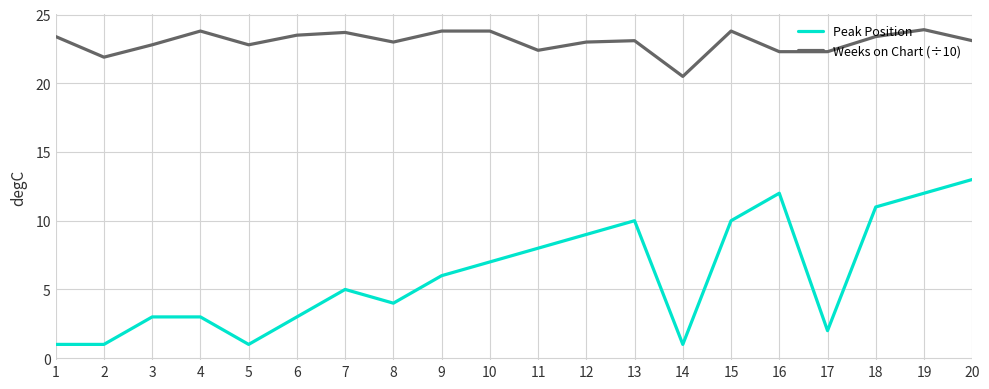

How many series are shown in this chart?

2